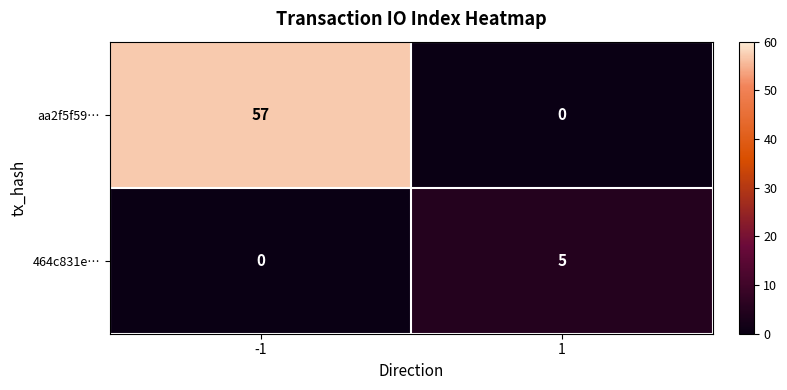

The 464c831e… series shows 0 at -1. True or false?

True